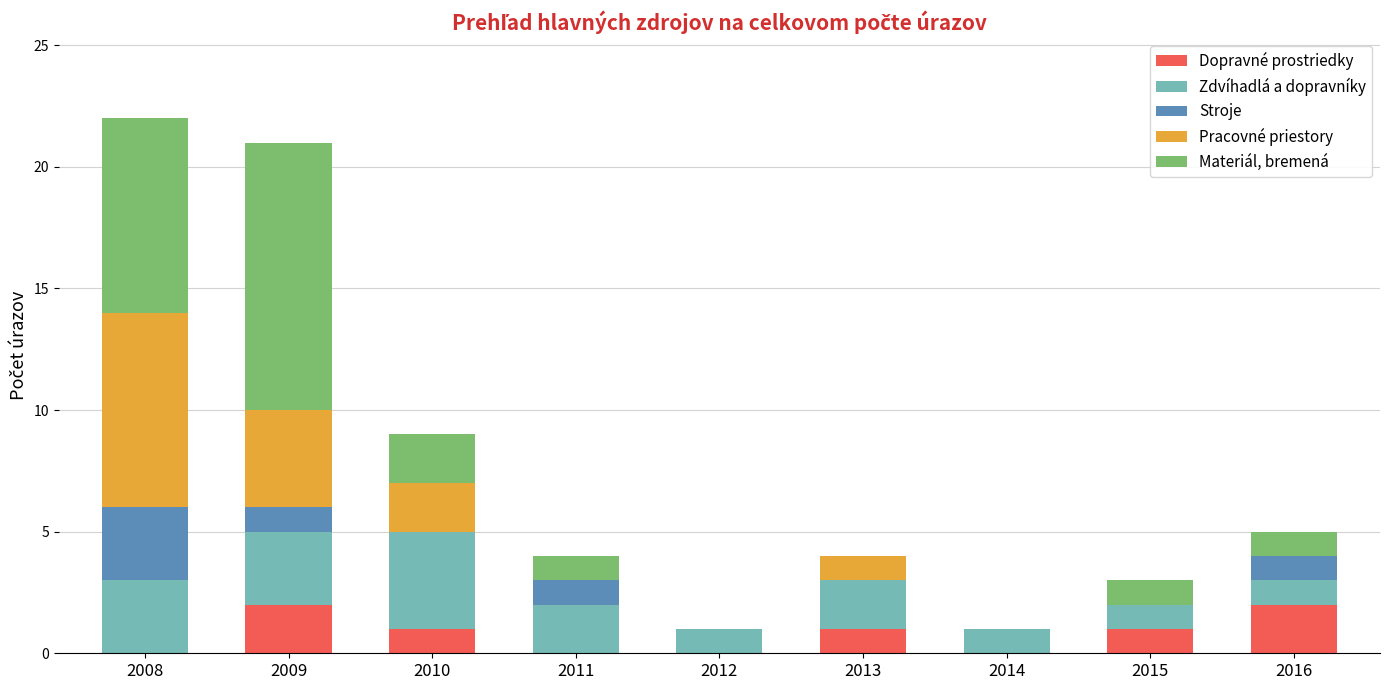

Count the number of categories in the chart.

9